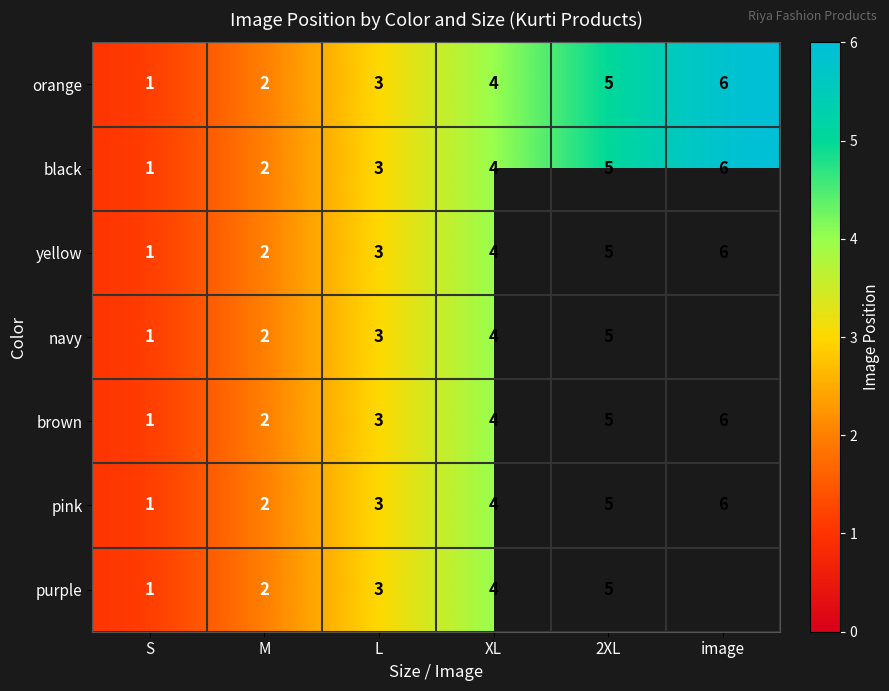

Which category has the lowest value in the orange series?

S